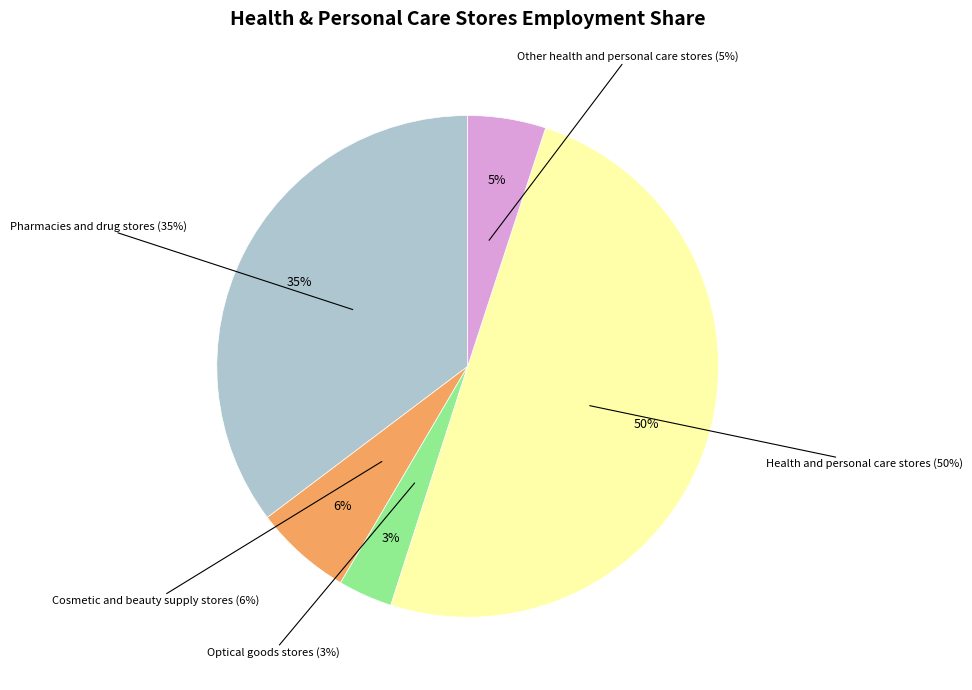

What portion of the pie excludes Optical goods stores?

96.5%